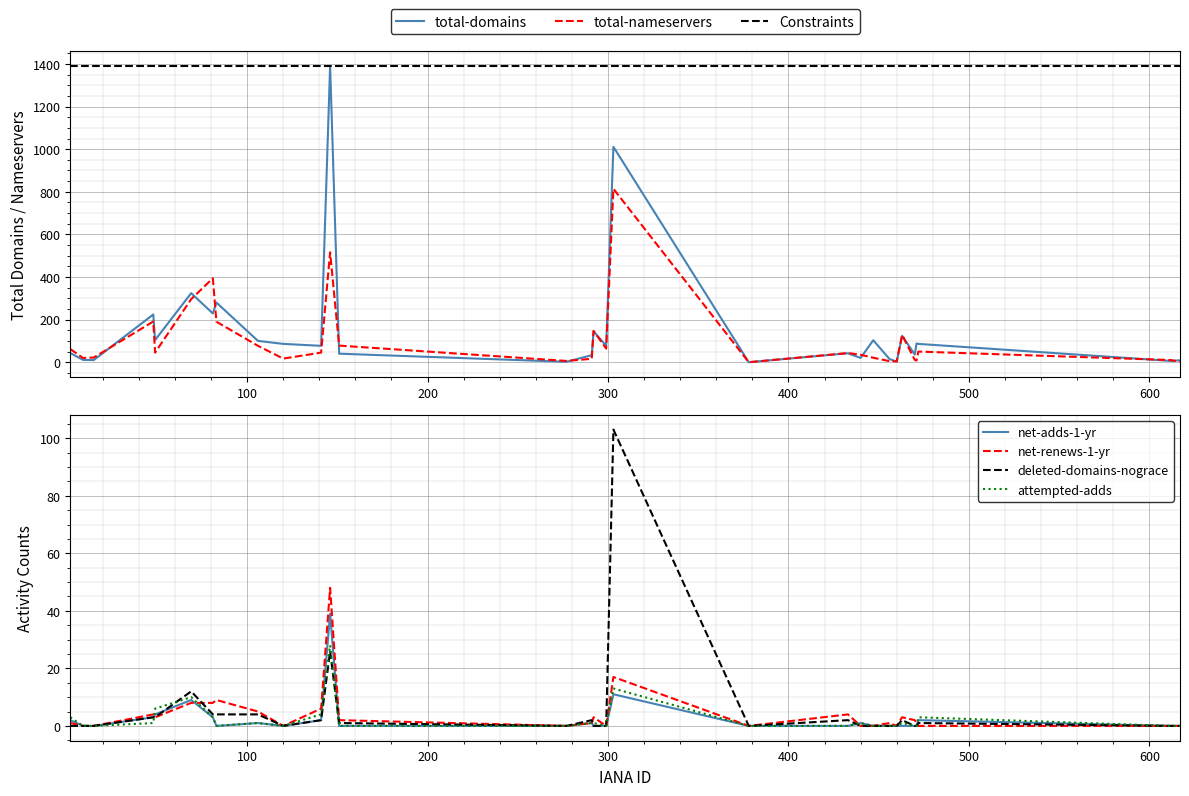

At which label is net-adds-1-yr closest to 19?

303